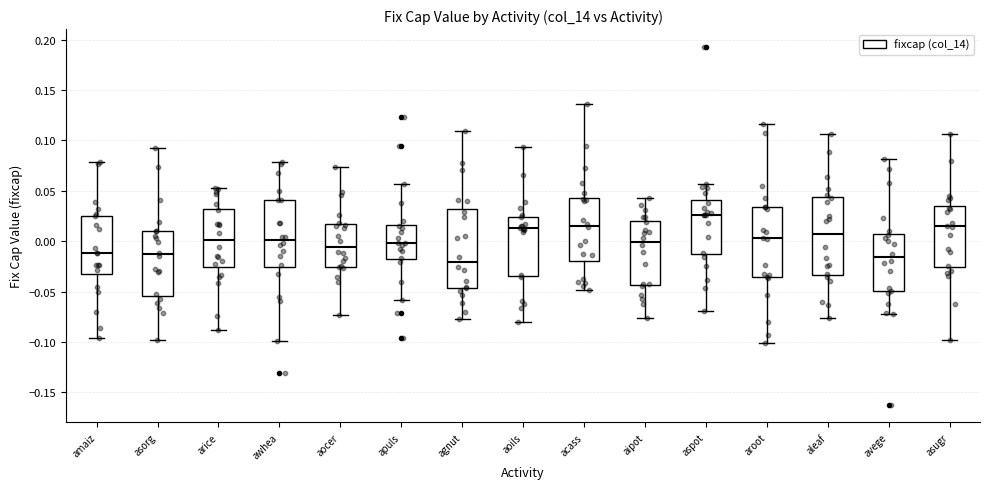

Reading left to right, transcribe this box plot: for each box, give where its median line is, the range the box spans, and where its two whiskers end, as read against the y-axis. The values are not printed on the chart, so give them approximately, as read against the axis.

amaiz: median -0.010, box -0.030 to 0.025, whiskers -0.095 to 0.080
asorg: median -0.015, box -0.055 to 0.010, whiskers -0.100 to 0.095
arice: median 0.000, box -0.025 to 0.030, whiskers -0.090 to 0.055
awhea: median 0.000, box -0.025 to 0.040, whiskers -0.100 to 0.080
aocer: median -0.005, box -0.025 to 0.015, whiskers -0.075 to 0.075
apuls: median 0.000, box -0.020 to 0.015, whiskers -0.060 to 0.055
agnut: median -0.020, box -0.045 to 0.030, whiskers -0.080 to 0.110
aoils: median 0.015, box -0.035 to 0.025, whiskers -0.080 to 0.095
acass: median 0.015, box -0.020 to 0.045, whiskers -0.050 to 0.135
aipot: median 0.000, box -0.045 to 0.020, whiskers -0.075 to 0.045
aspot: median 0.025, box -0.015 to 0.040, whiskers -0.070 to 0.055
aroot: median 0.005, box -0.035 to 0.035, whiskers -0.100 to 0.115
aleaf: median 0.005, box -0.035 to 0.045, whiskers -0.075 to 0.105
avege: median -0.015, box -0.050 to 0.005, whiskers -0.070 to 0.080
asugr: median 0.015, box -0.025 to 0.035, whiskers -0.100 to 0.105